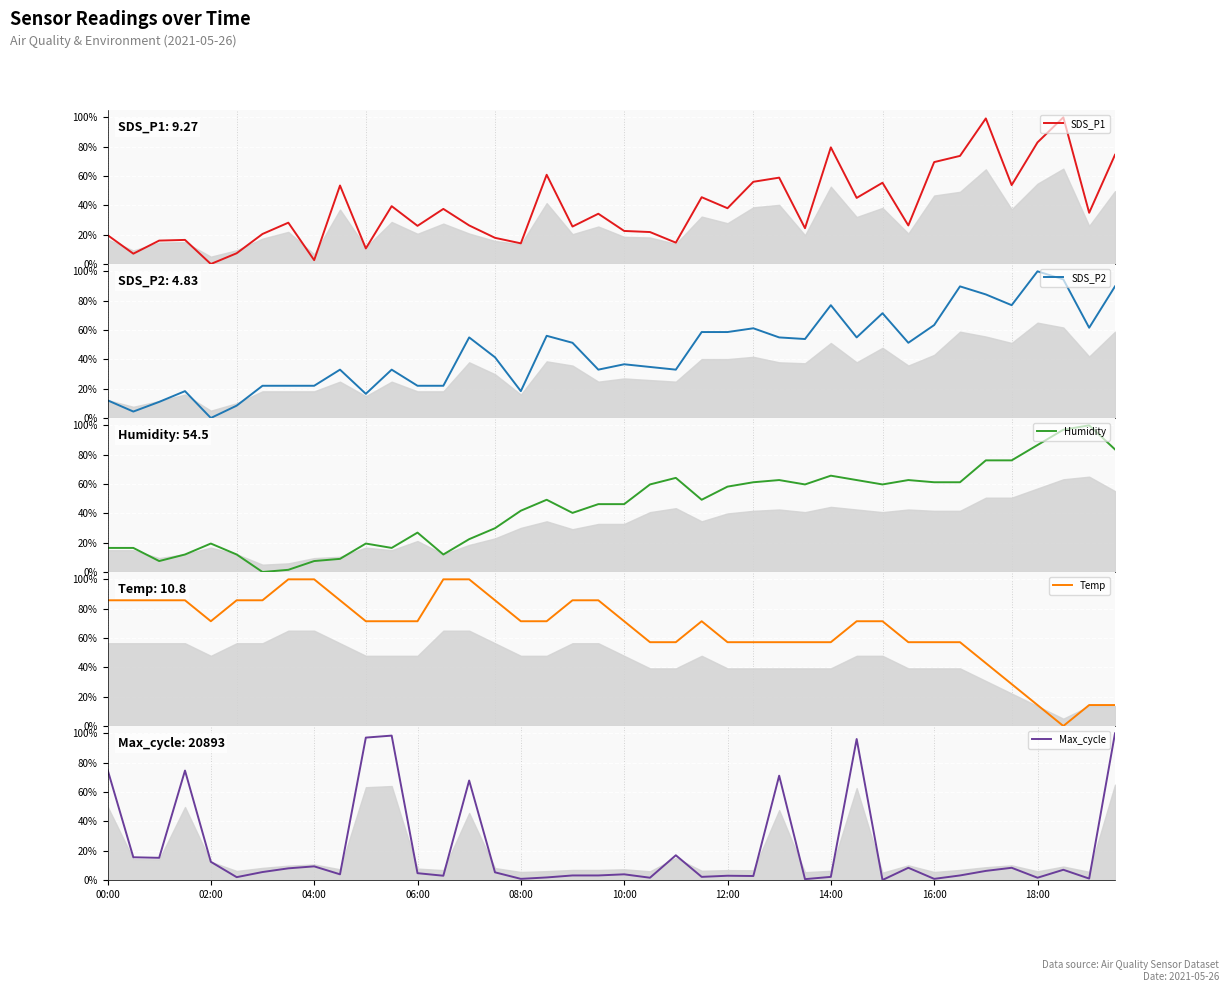

Reading left to right, transcribe all the data shown in this chart.

SDS_P1: 0.2	0.1	0.2	0.2	0.0	0.1	0.2	0.3	0.0	0.5	0.1	0.4	0.3	0.4	0.3	0.2	0.1	0.6	0.3	0.3	0.2	0.2	0.1	0.5	0.4	0.6	0.6	0.2	0.8	0.5	0.6	0.3	0.7	0.7	1.0	0.5	0.8	1.0	0.3	0.7
SDS_P2: 0.1	0.0	0.1	0.2	0.0	0.1	0.2	0.2	0.2	0.3	0.2	0.3	0.2	0.2	0.5	0.4	0.2	0.6	0.5	0.3	0.4	0.3	0.3	0.6	0.6	0.6	0.5	0.5	0.8	0.5	0.7	0.5	0.6	0.9	0.8	0.8	1.0	0.9	0.6	0.9
Humidity: 0.2	0.2	0.1	0.1	0.2	0.1	0.0	0.0	0.1	0.1	0.2	0.2	0.3	0.1	0.2	0.3	0.4	0.5	0.4	0.5	0.5	0.6	0.6	0.5	0.6	0.6	0.6	0.6	0.7	0.6	0.6	0.6	0.6	0.6	0.8	0.8	0.9	1.0	1.0	0.8
Temp: 0.9	0.9	0.9	0.9	0.7	0.9	0.9	1.0	1.0	0.9	0.7	0.7	0.7	1.0	1.0	0.9	0.7	0.7	0.9	0.9	0.7	0.6	0.6	0.7	0.6	0.6	0.6	0.6	0.6	0.7	0.7	0.6	0.6	0.6	0.4	0.3	0.1	0.0	0.1	0.1
Max_cycle: 0.8	0.2	0.2	0.7	0.1	0.0	0.1	0.1	0.1	0.0	1.0	1.0	0.0	0.0	0.7	0.1	0.0	0.0	0.0	0.0	0.0	0.0	0.2	0.0	0.0	0.0	0.7	0.0	0.0	1.0	0.0	0.1	0.0	0.0	0.1	0.1	0.0	0.1	0.0	1.0